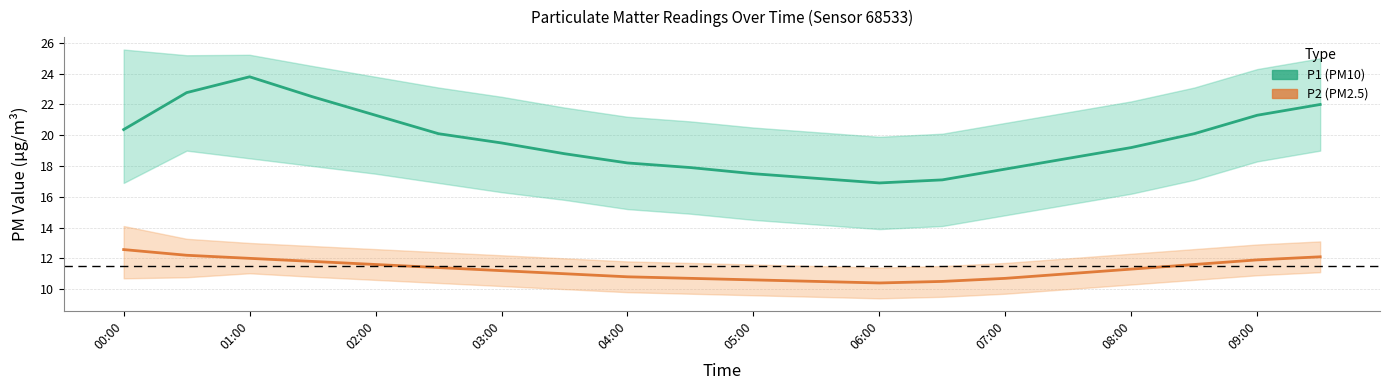

What is the sum of the P2 (PM2.5) values at 19 and 11?

22.6